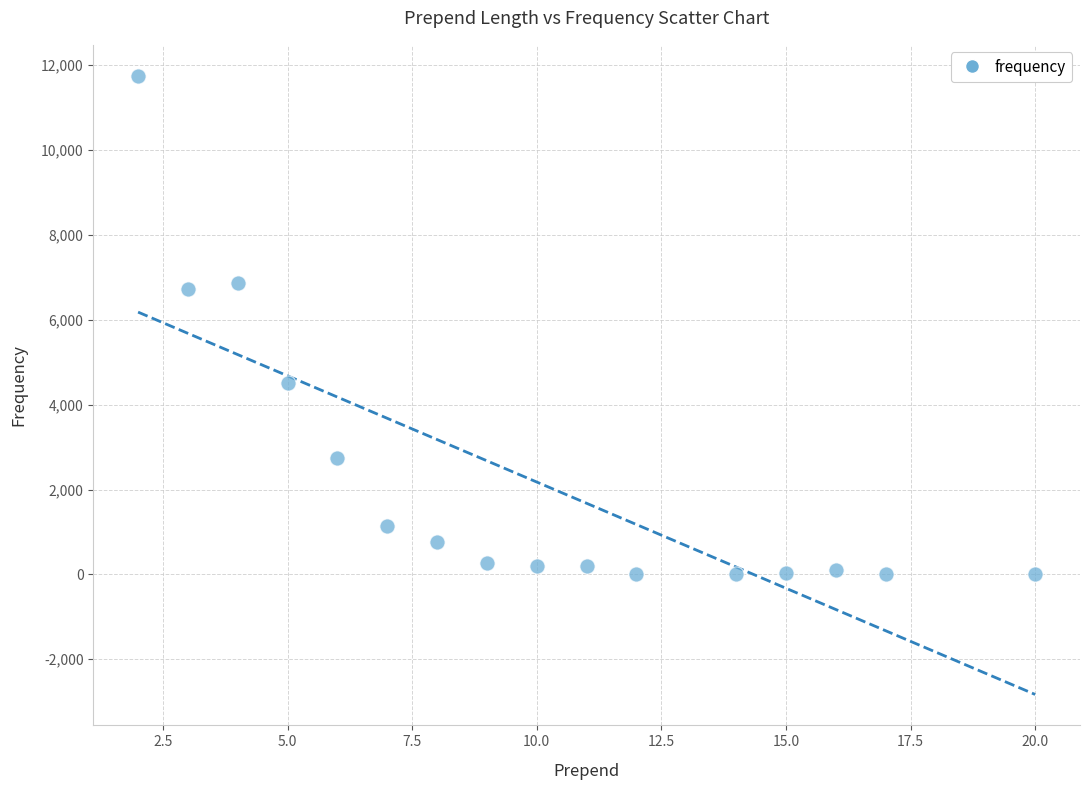

What is the range of X values (max minus min)?

18